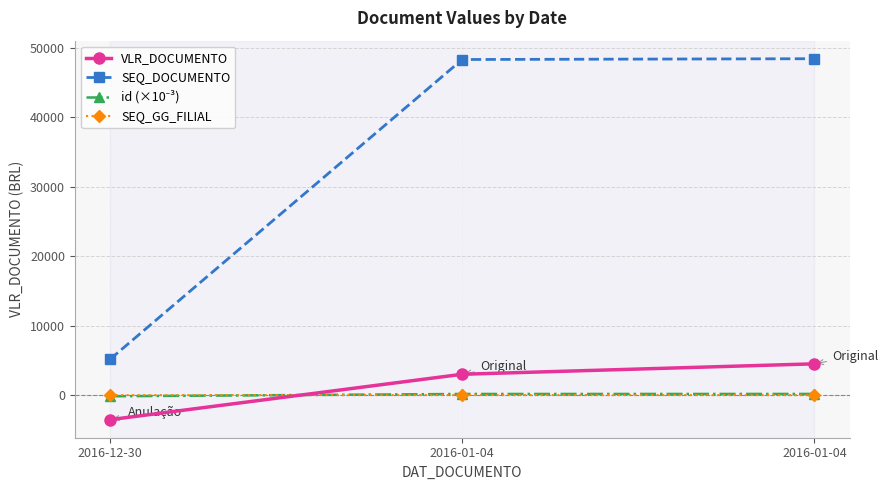

At 2016-12-30, list the series in order from largest to smallest.

SEQ_DOCUMENTO, SEQ_GG_FILIAL, id (×10⁻³), VLR_DOCUMENTO